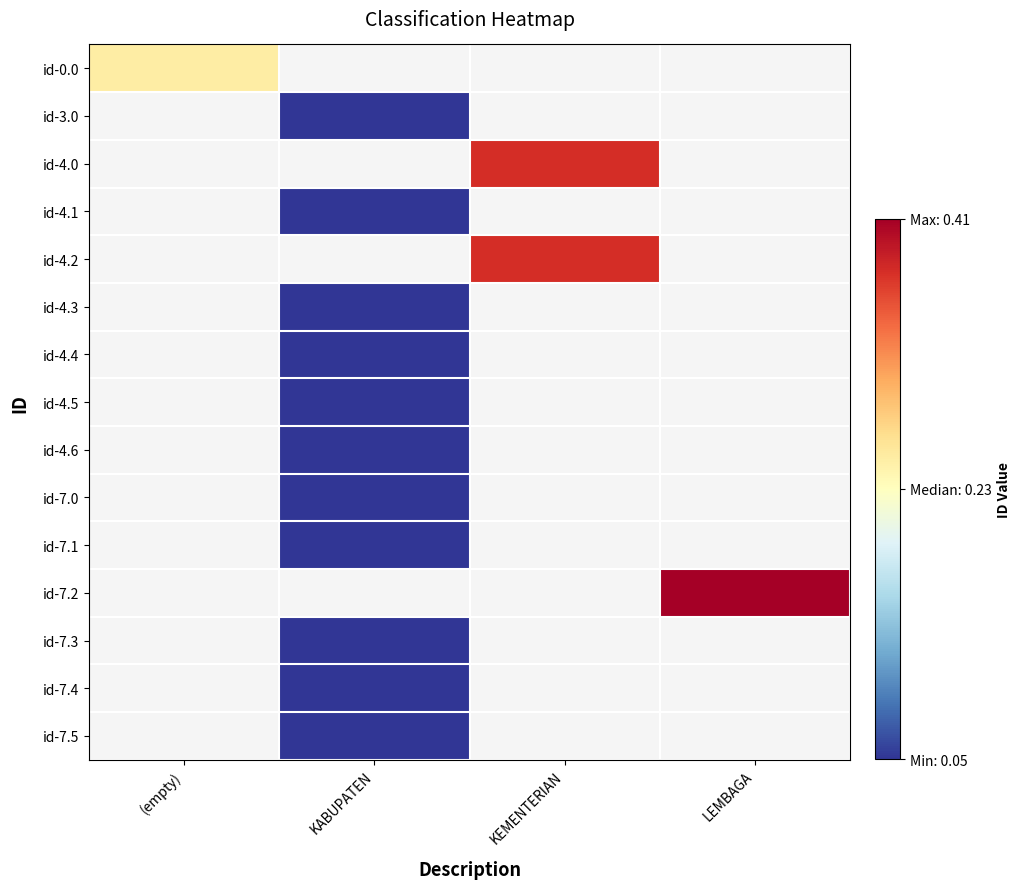

What is the maximum value shown in the chart?

1.0